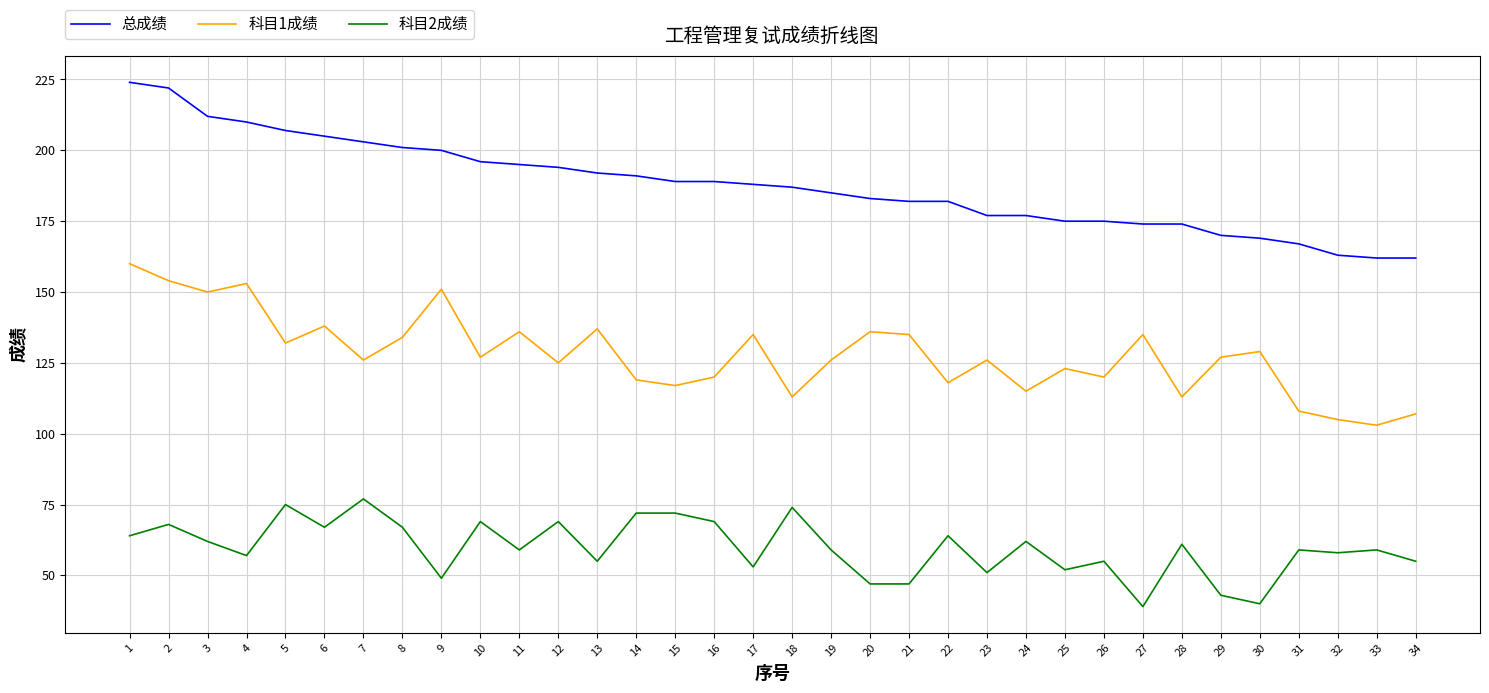

Between 7 and 27, which series saw the biggest shift?

科目2成绩